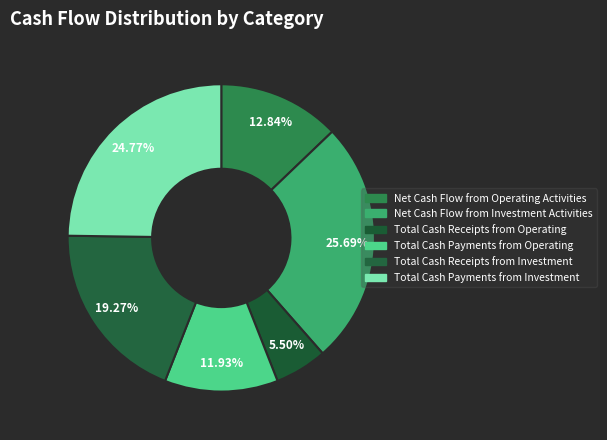

Is it true that Total Cash Payments from Investment is 25% of the pie?

True